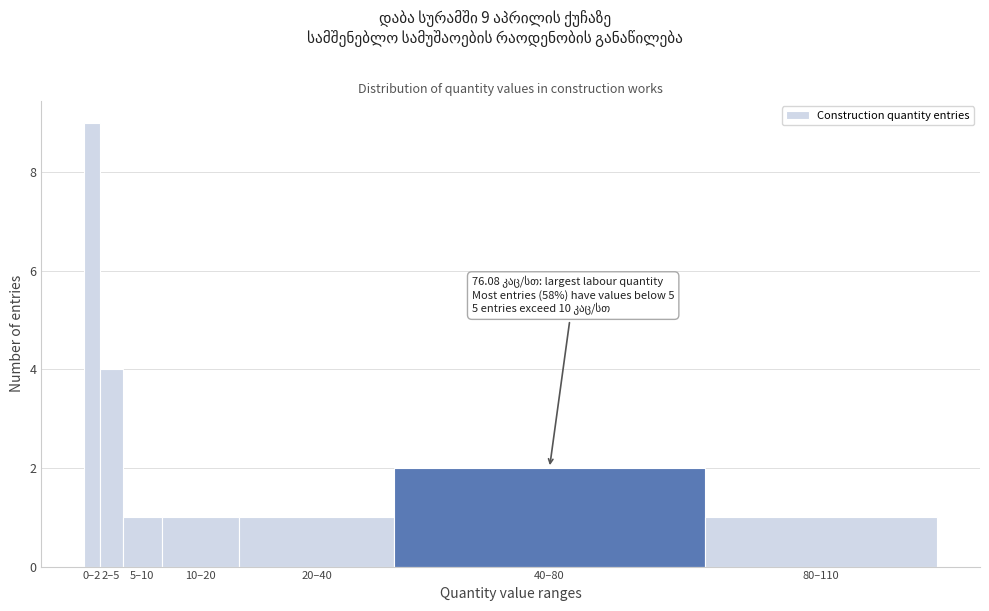

Reading left to right, what are all the values shown in this chart?

9	4	1	1	1	2	1